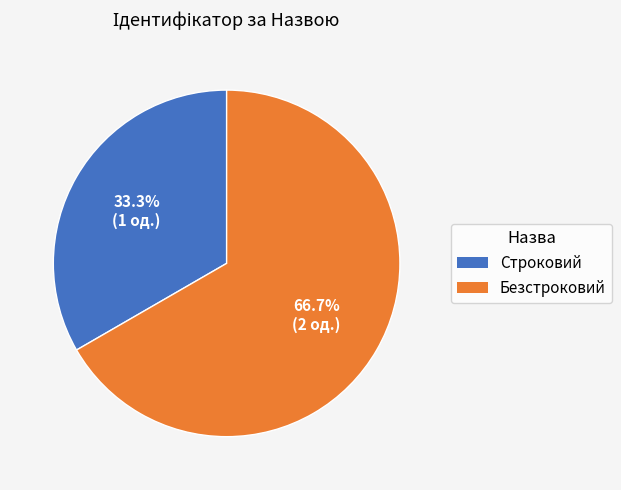

Do Безстроковий and Строковий together represent more than half of the pie?

Yes